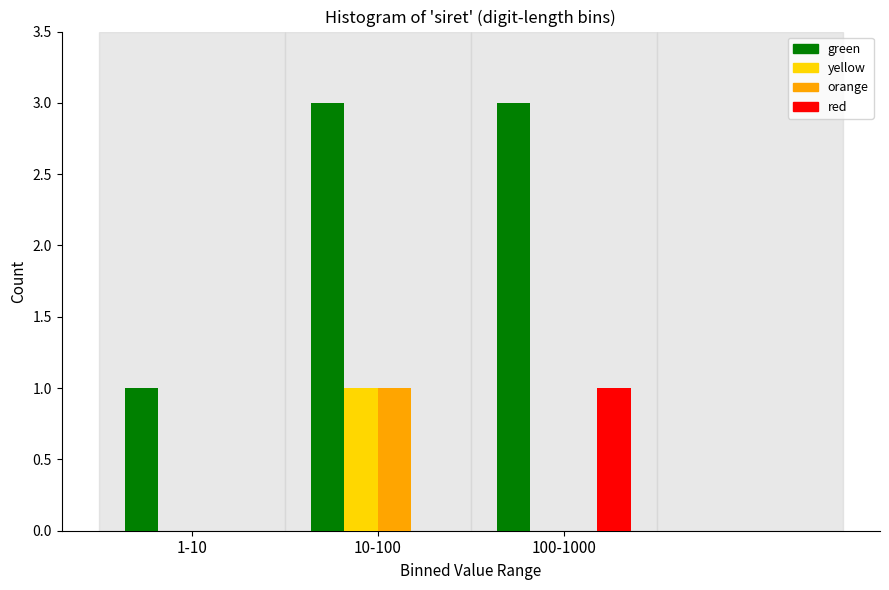

Reading left to right, list all the values displayed in this chart.

green: 1-10=1	10-100=3	100-1000=3
yellow: 1-10=0	10-100=1	100-1000=0
orange: 1-10=0	10-100=1	100-1000=0
red: 1-10=0	10-100=0	100-1000=1